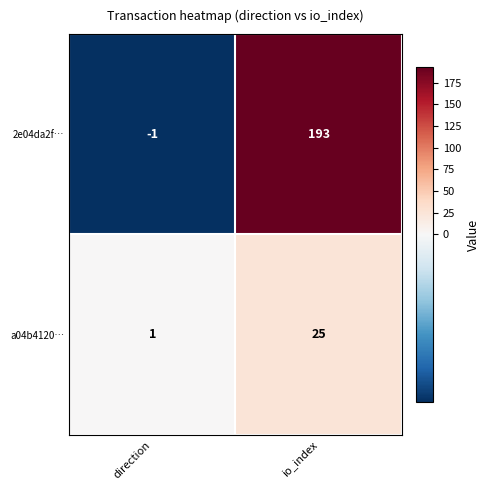

True or false: a04b4120… has a value of 11 at io_index.

False